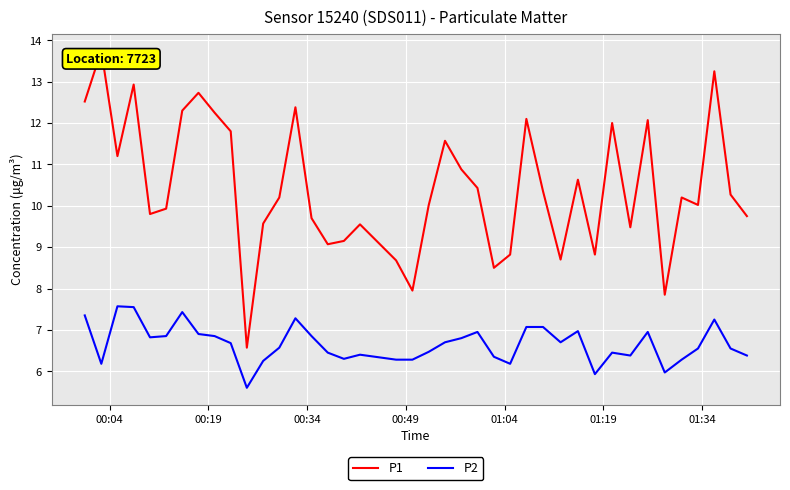

Which series has the widest spread of values?

P1